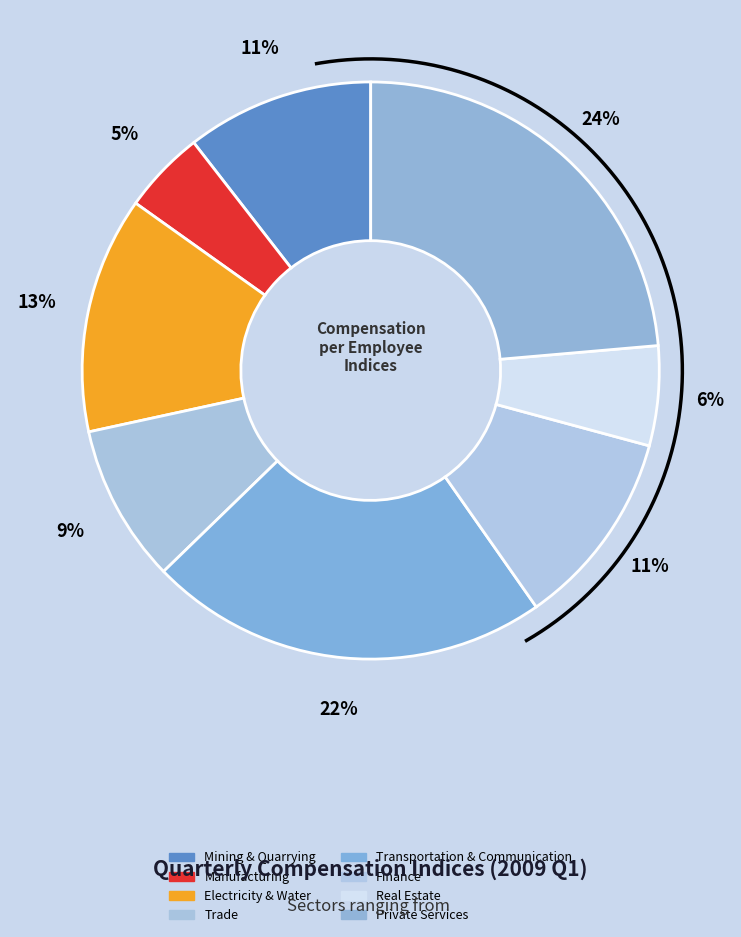

True or false: Trade accounts for 9% of the total.

True